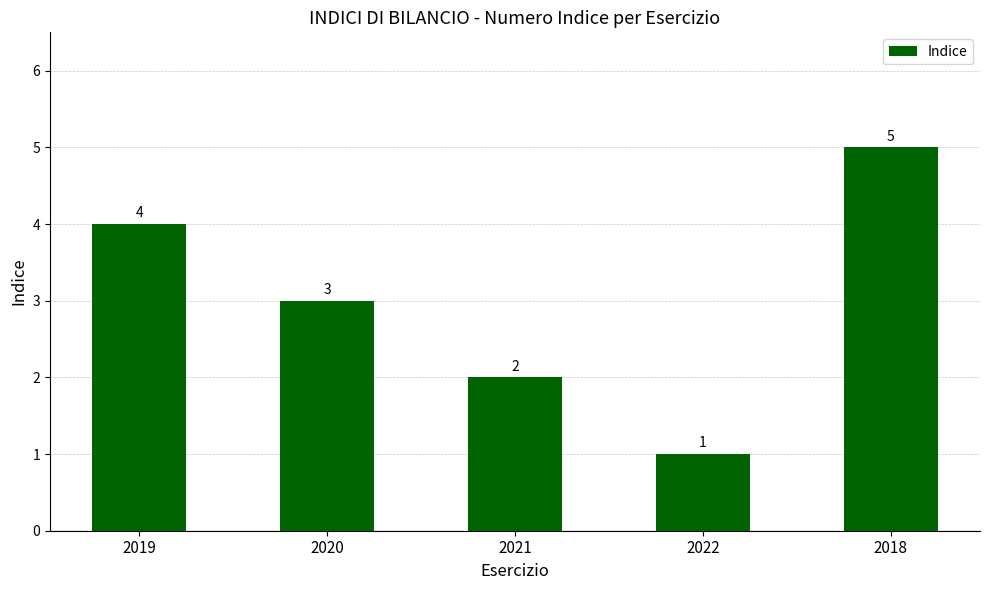

How many values are below 3?

2